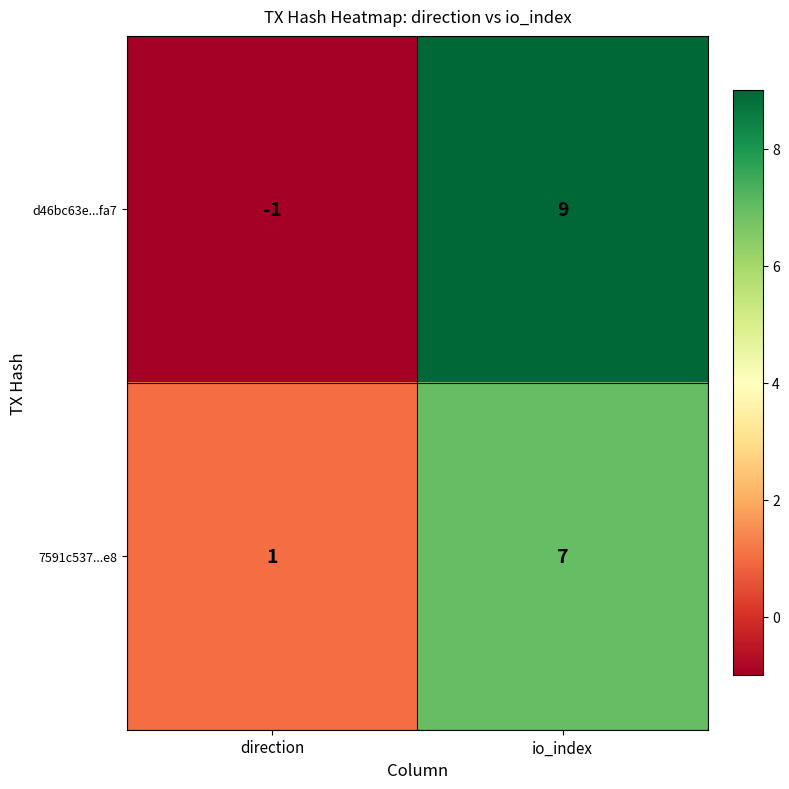

Which series has the largest range (max minus min)?

d46bc63e...fa7